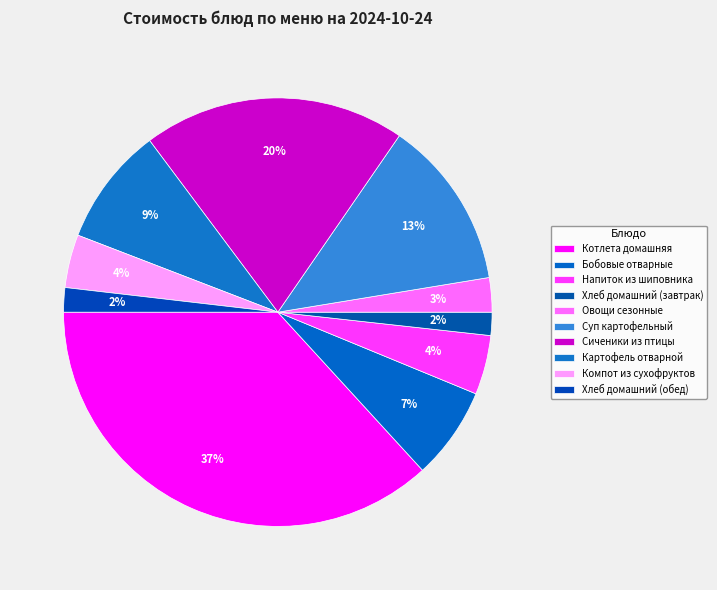

Does any single category account for the majority?

No